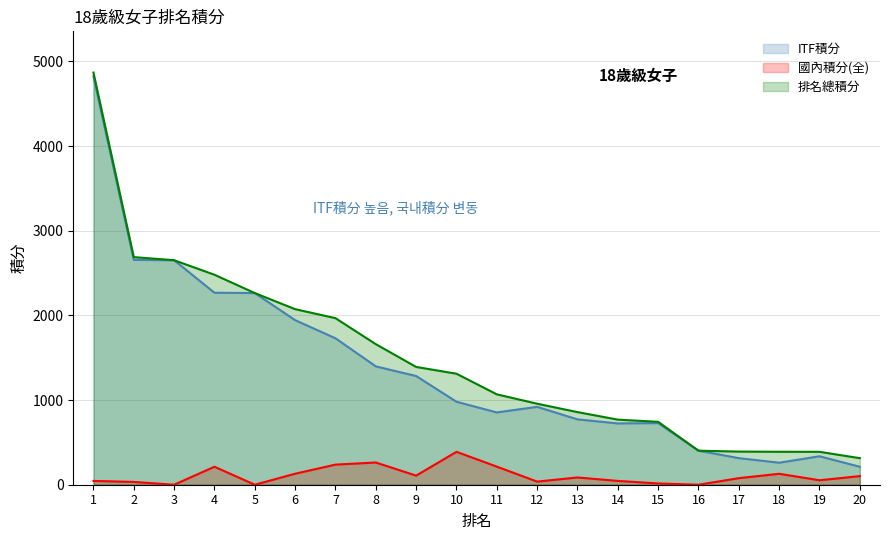

True or false: 國內積分(全) has a value of 389.3 at 8.

False